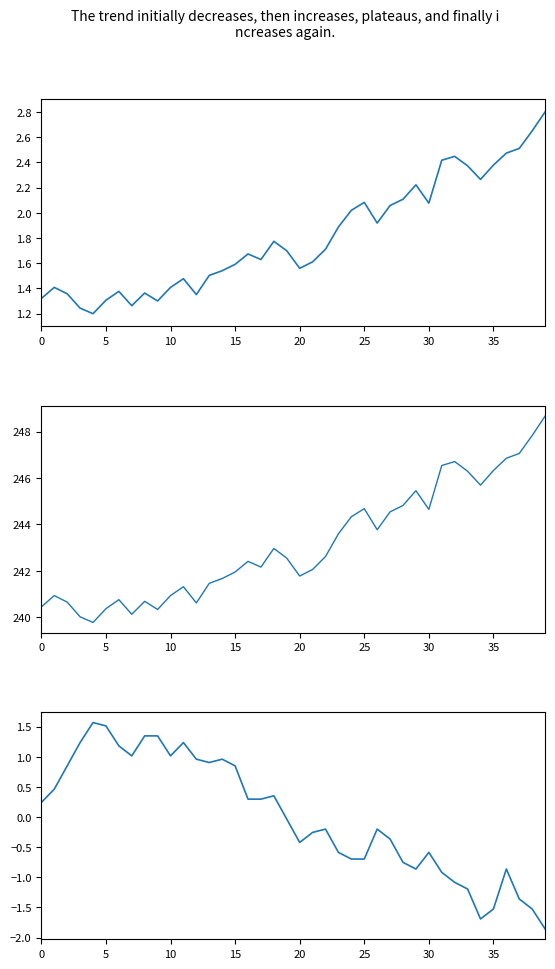

How many categories are shown in the chart?

40